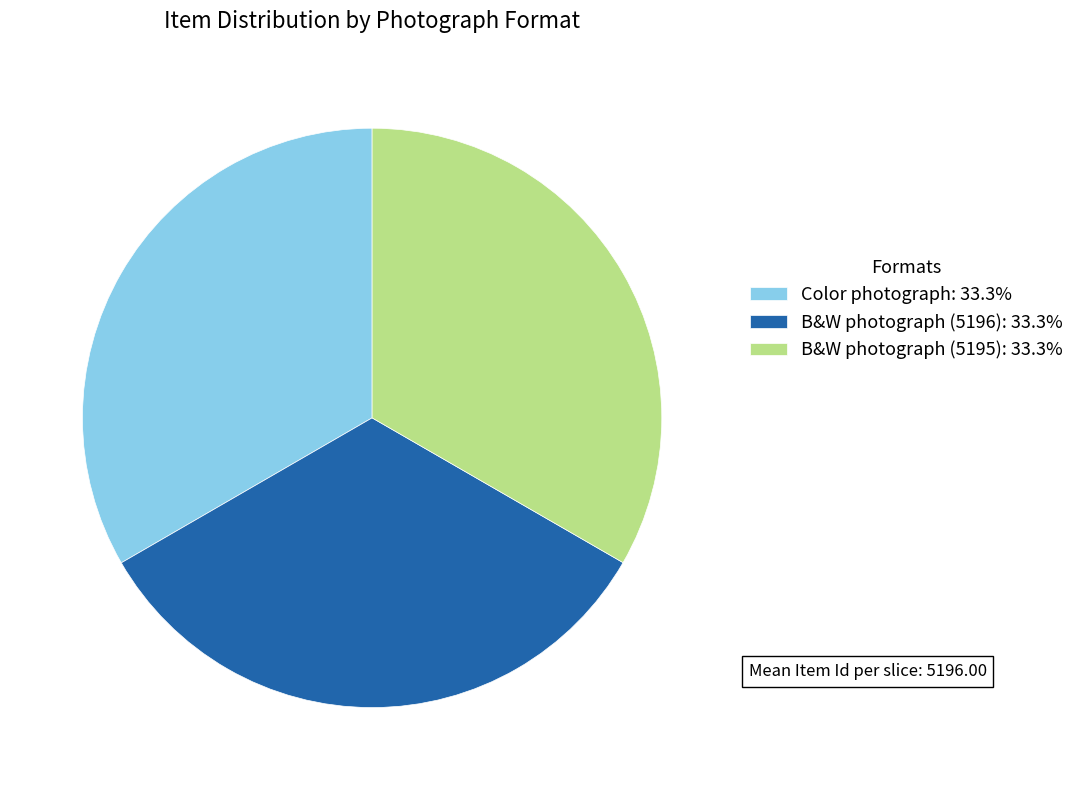

Is the sum of B&W photograph (5196): 33.3% and B&W photograph (5195): 33.3% greater than half?

Yes